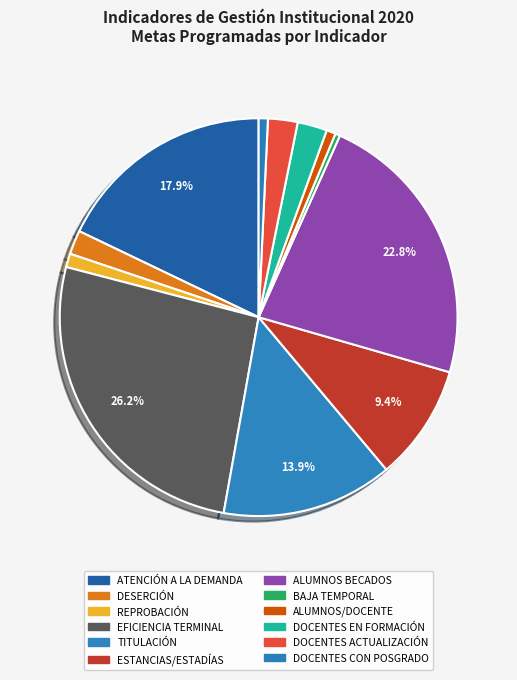

Count the number of slices in the pie.

12